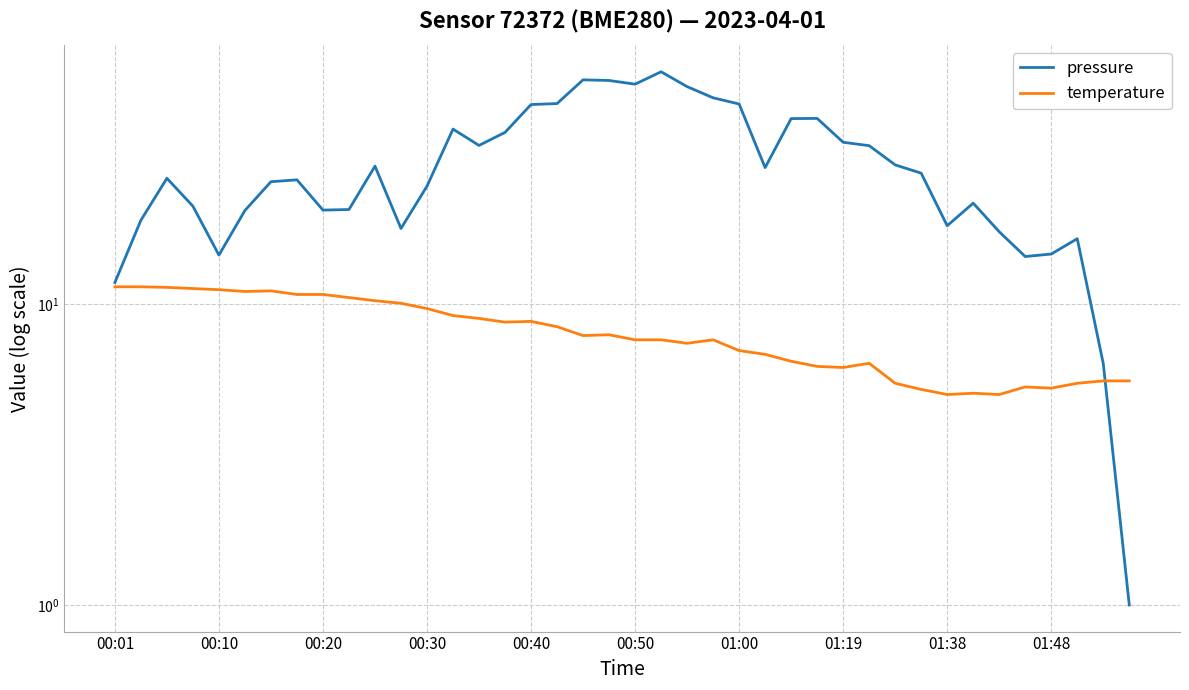

Where do temperature and pressure first cross each other?

38 and 39